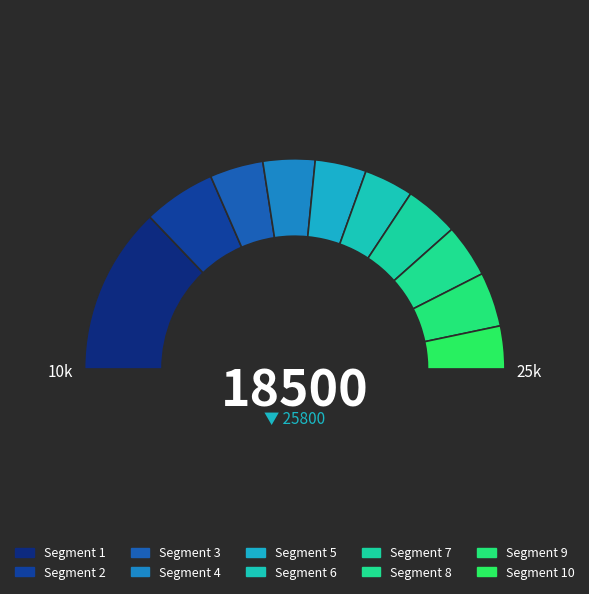

Count the number of slices in the pie.

10